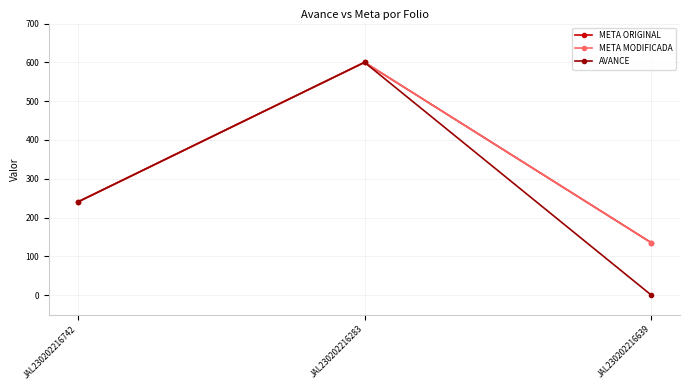

What is the label of the 1st point from the left?

JAL230202216742